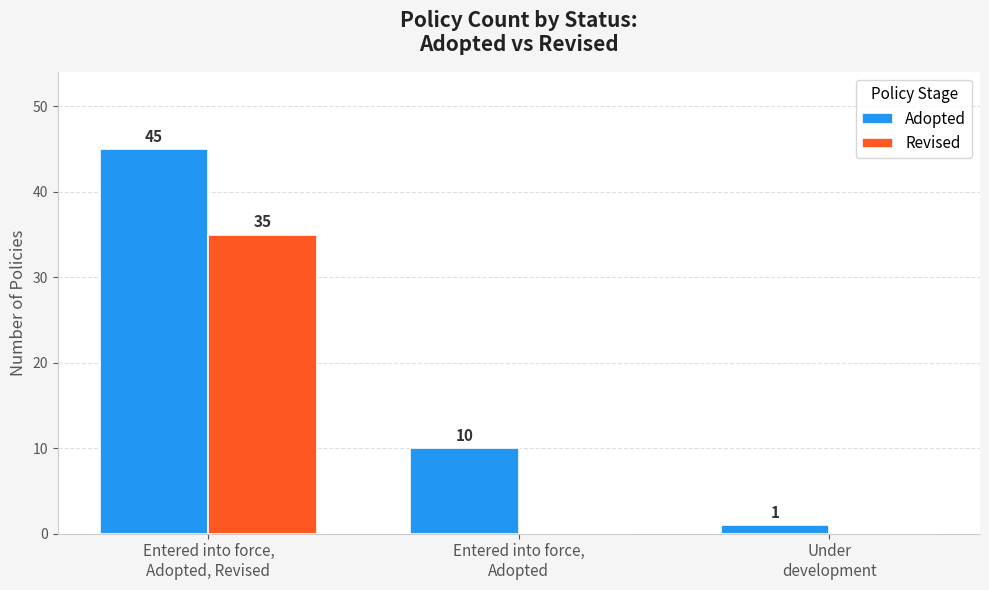

What is the sum of all Revised values?

35